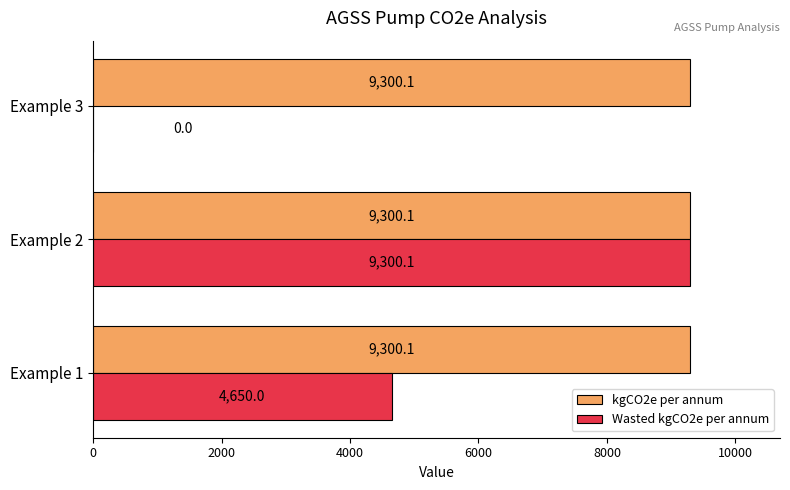

What is the total value across all series at Example 3?

9300.1